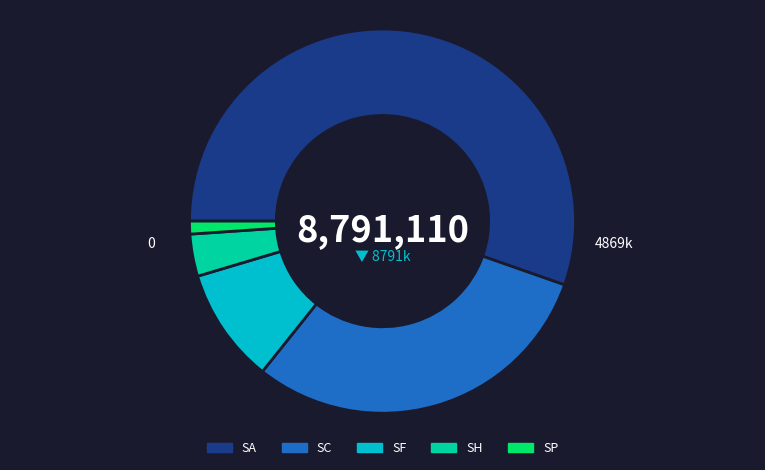

Is the sum of SP and SA greater than half?

Yes